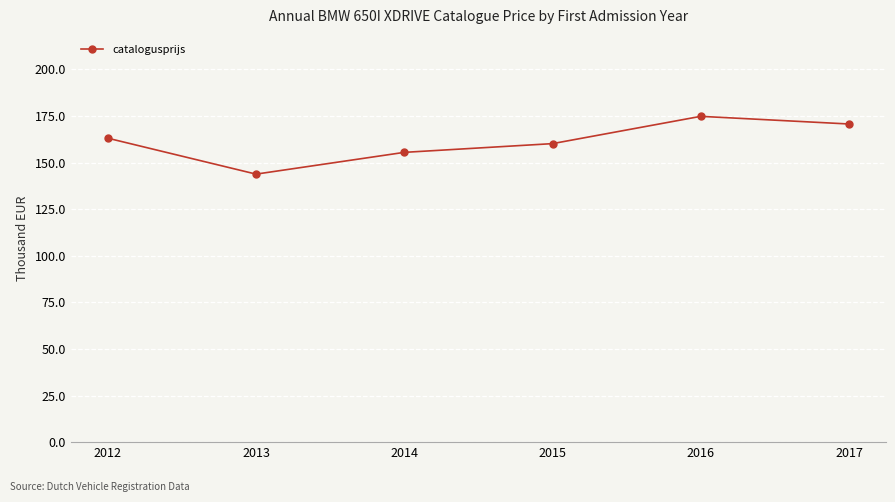

Approximately how many times larger is the value at 2017 compared to 2014?

1.1